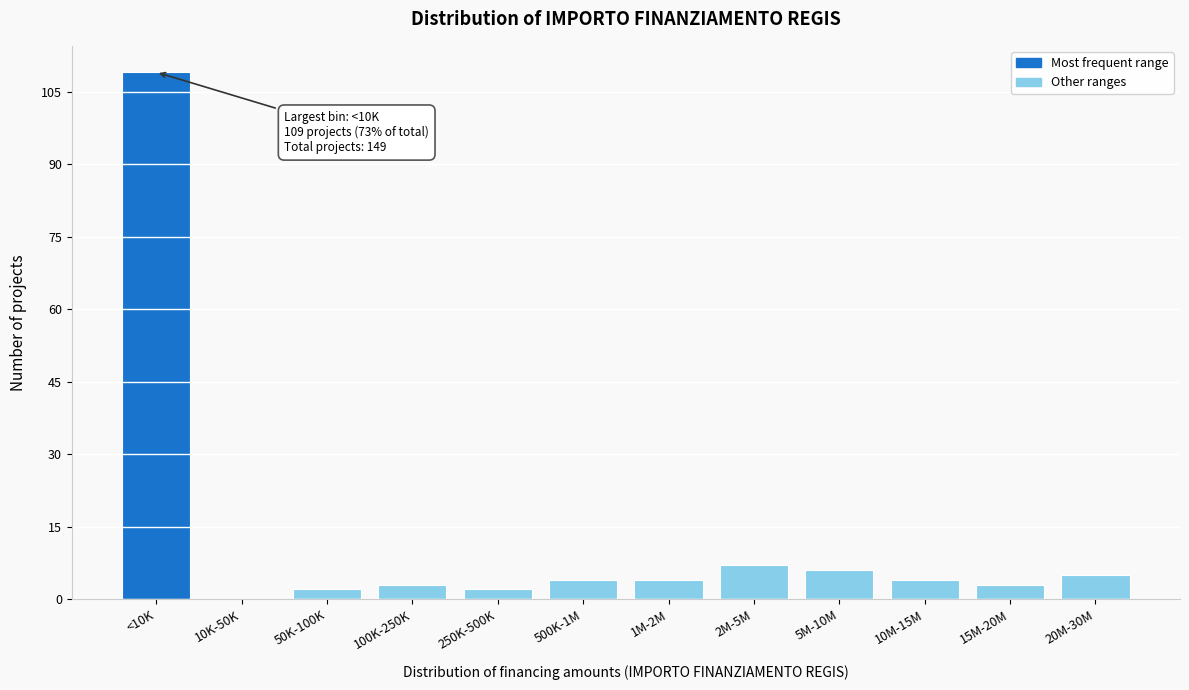

Reading left to right, list all the values displayed in this chart.

<10K=109	10K-50K=0	50K-100K=2	100K-250K=3	250K-500K=2	500K-1M=4	1M-2M=4	2M-5M=7	5M-10M=6	10M-15M=4	15M-20M=3	20M-30M=5